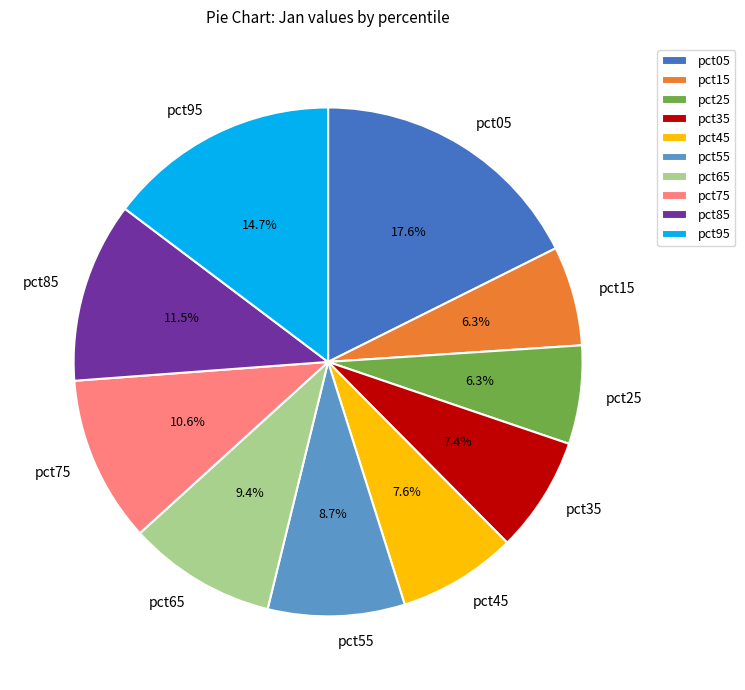

Which category has the biggest portion of the pie?

pct05